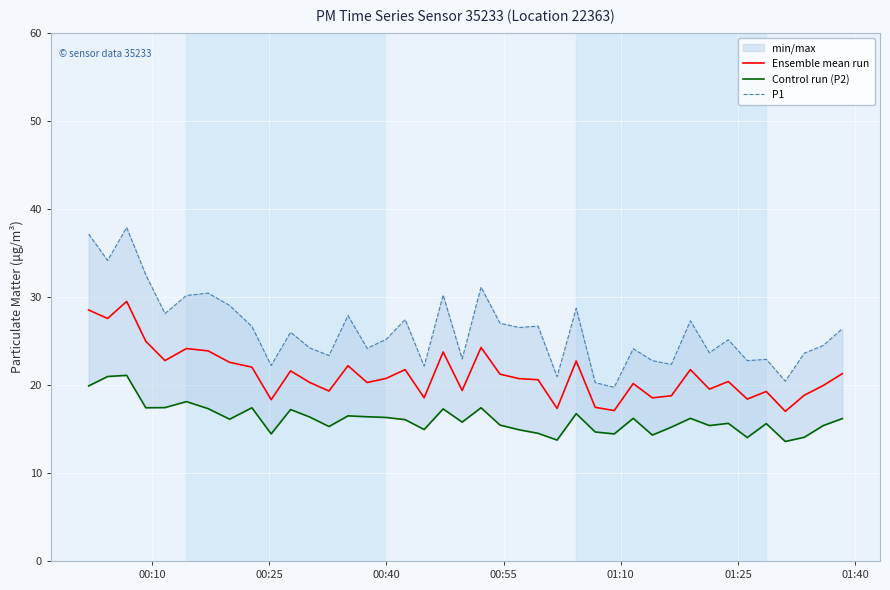

What is the sum of all P1 values?

1048.2